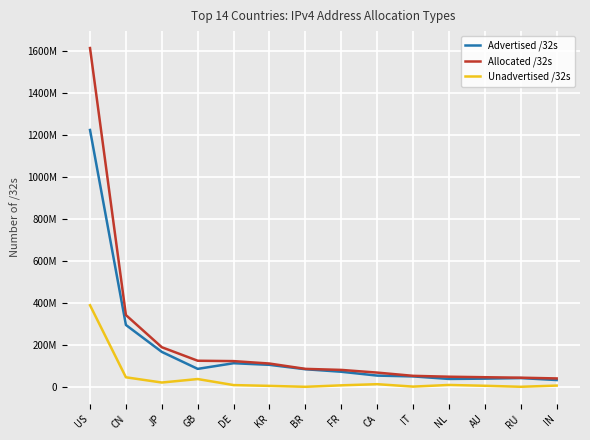

Which category has the lowest value in the Advertised /32s series?

IN